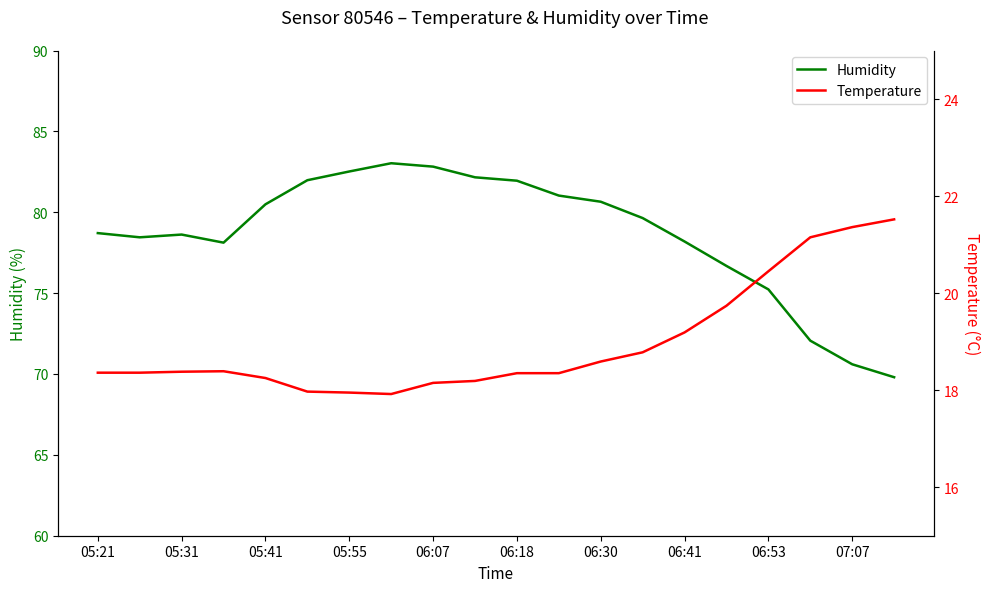

The Humidity series shows 48.6 at 05:41. True or false?

False